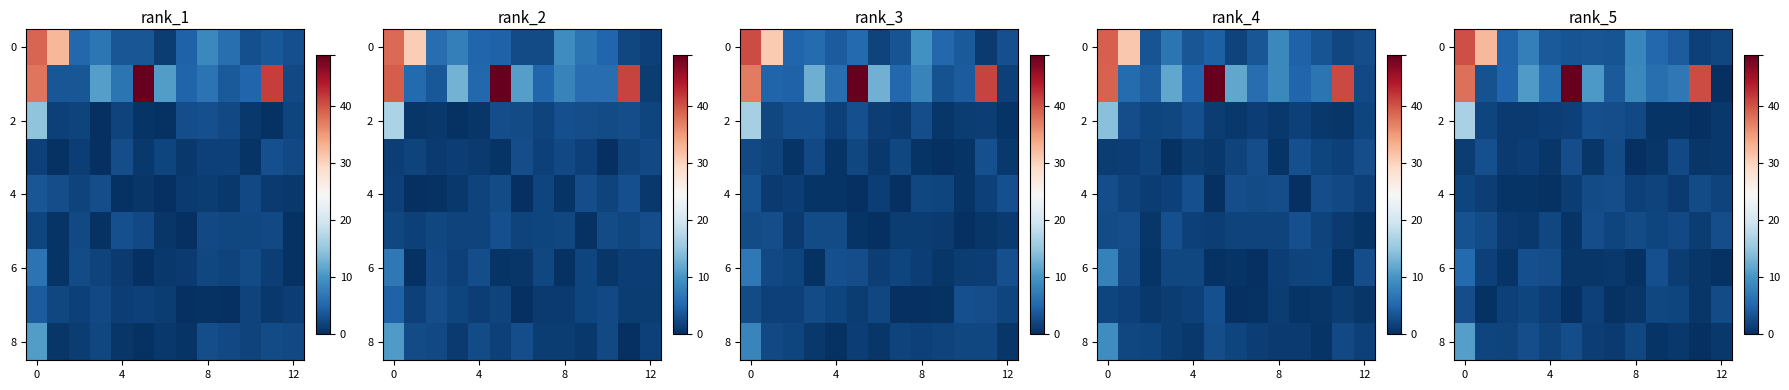

Read the row_2 value at 12.

0.8